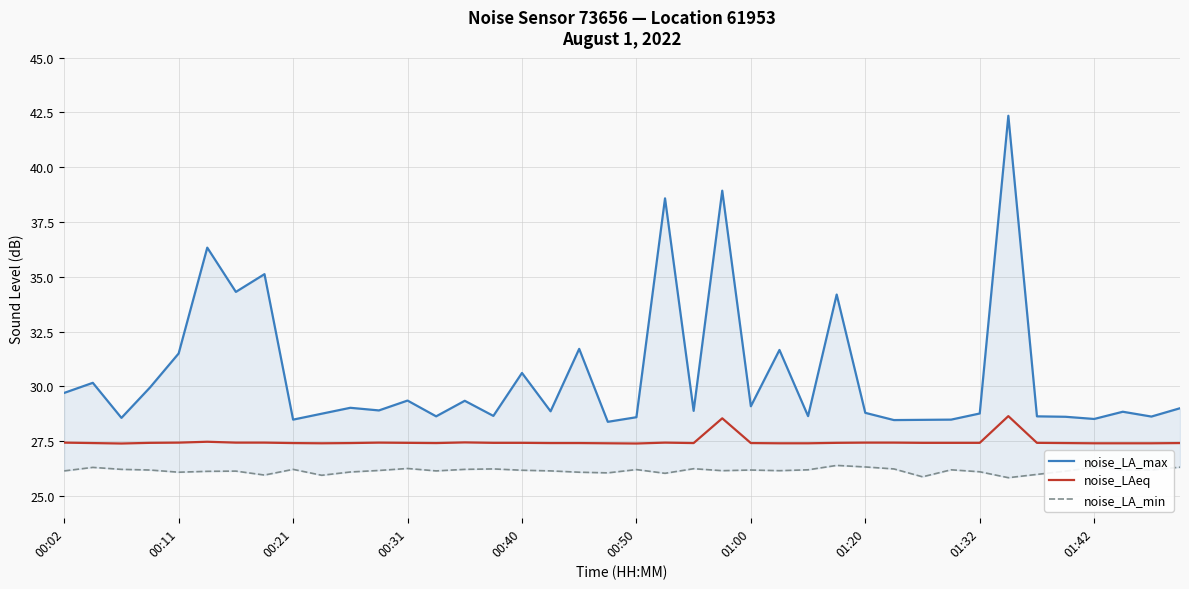

True or false: noise_LA_max has more than 2 points higher than both neighbors.

True